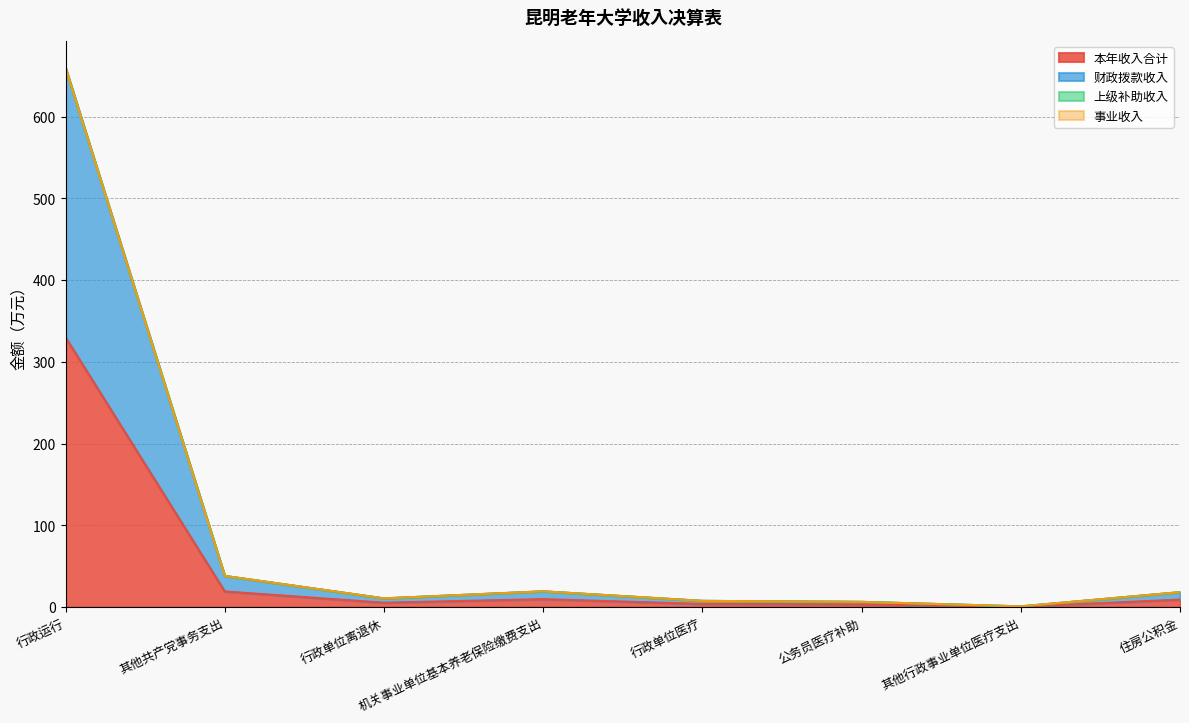

Does the chart have visible grid lines?

Yes